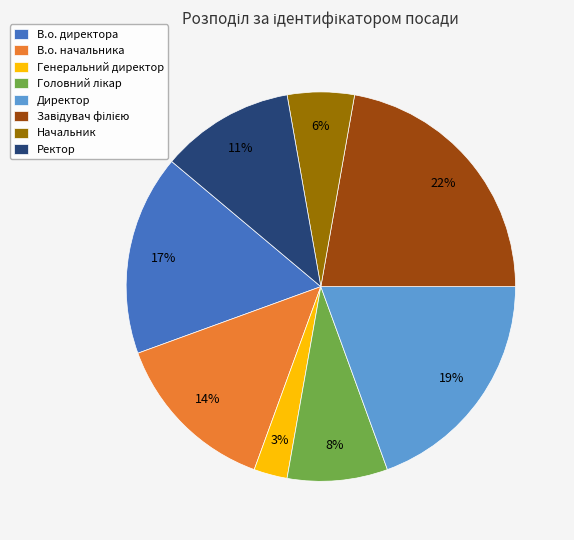

Which slice is the smallest?

Генеральний директор